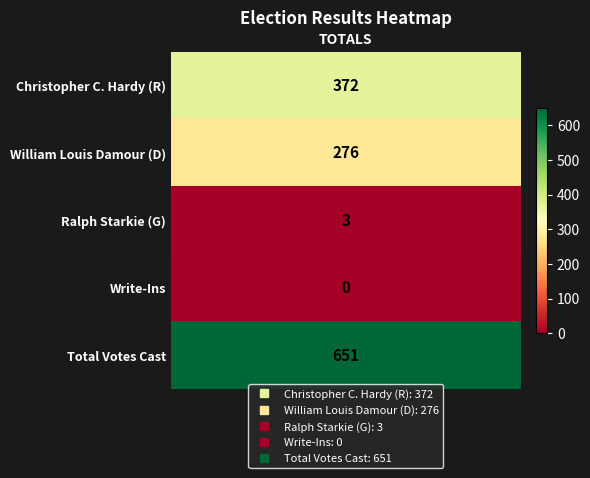

List the labels in order of value, largest first.

4, 0, 1, 2, 3